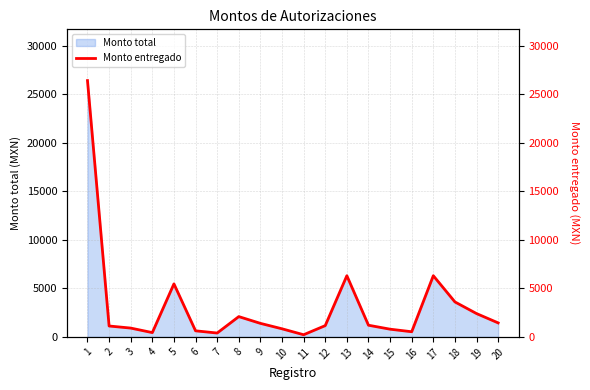

What is the sum of all values?

63598